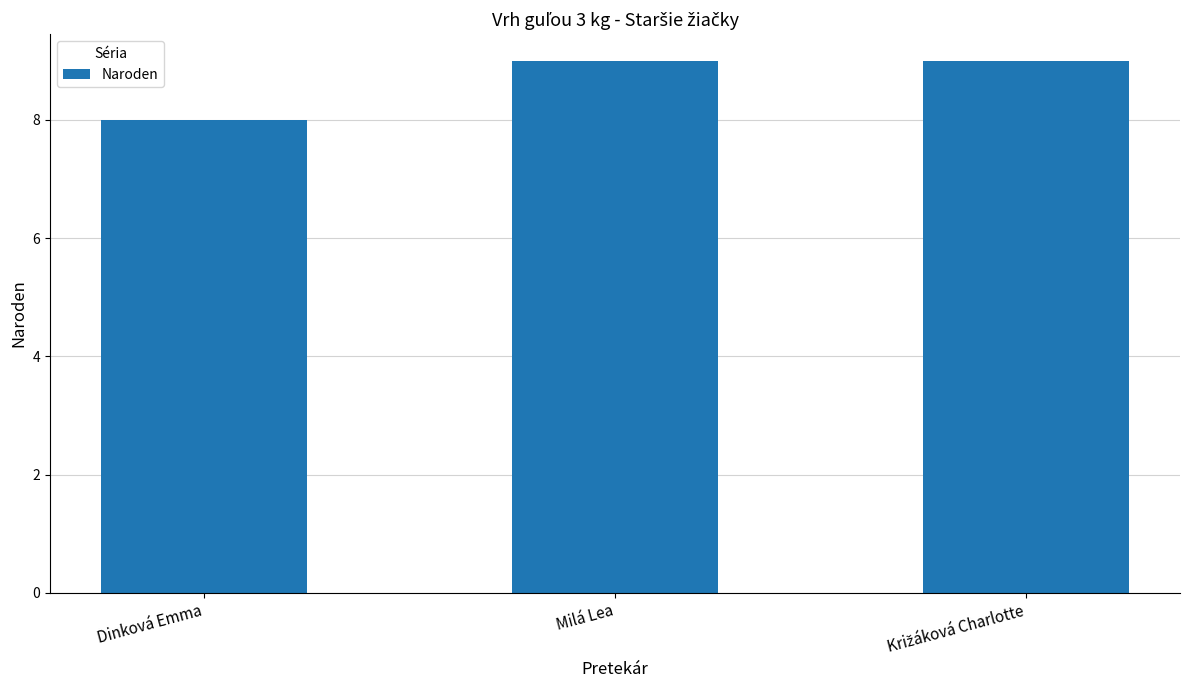

How many bars are there in total?

3